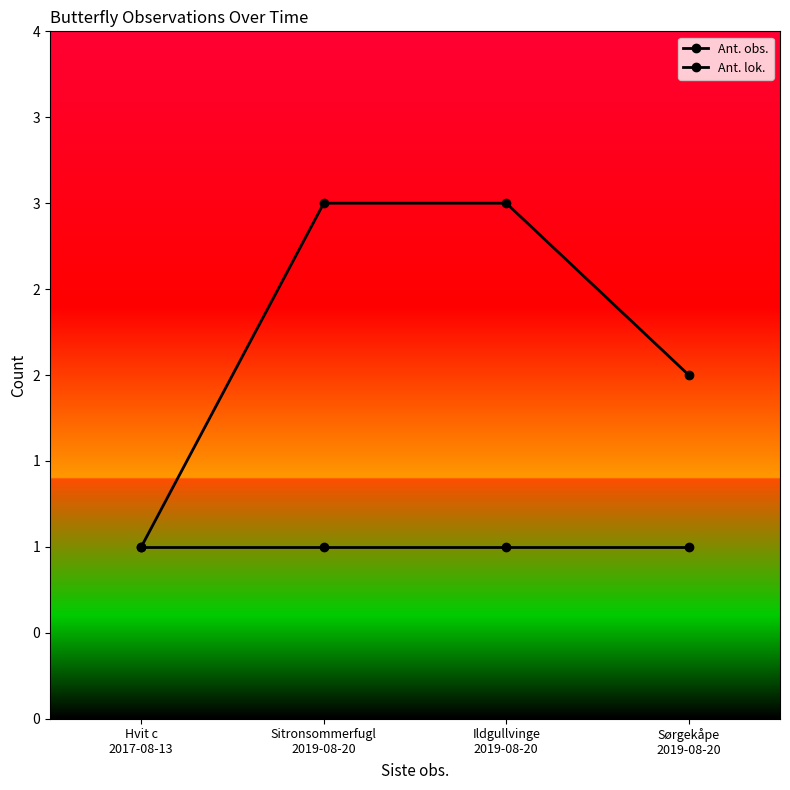

What is the difference between the second highest and minimum values in the Ant. obs. series?

2